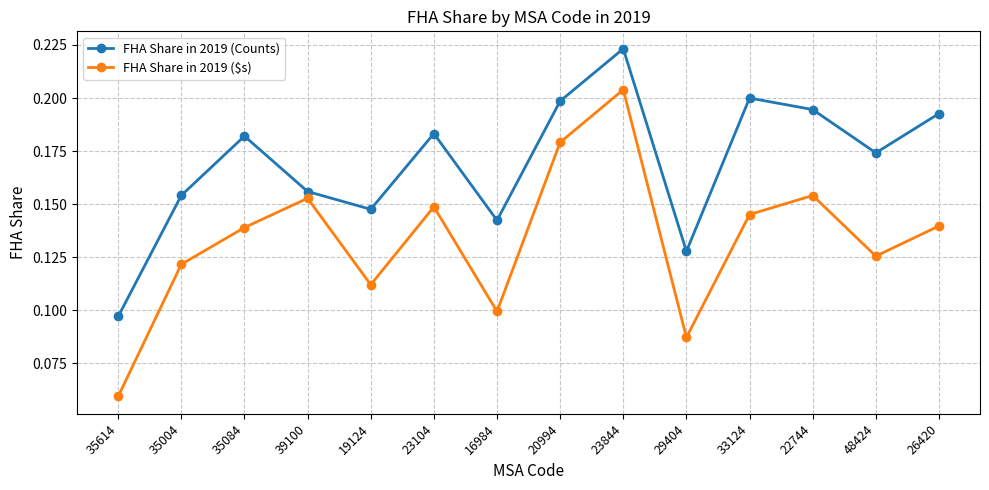

What is the sum of the FHA Share in 2019 ($s) values at 23844 and 33124?

0.3